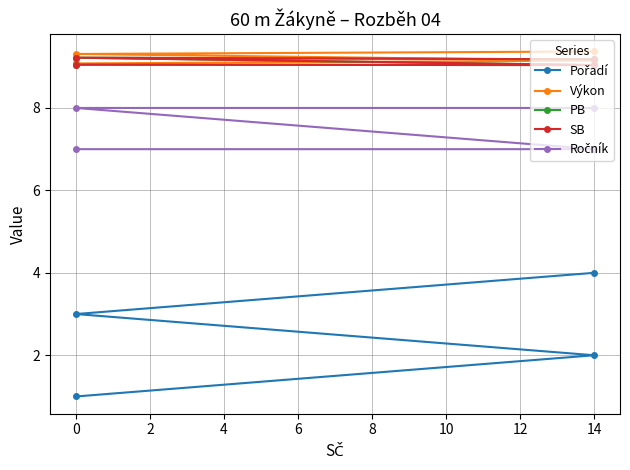

Between 0 and 14, which series saw the biggest shift?

Pořadí